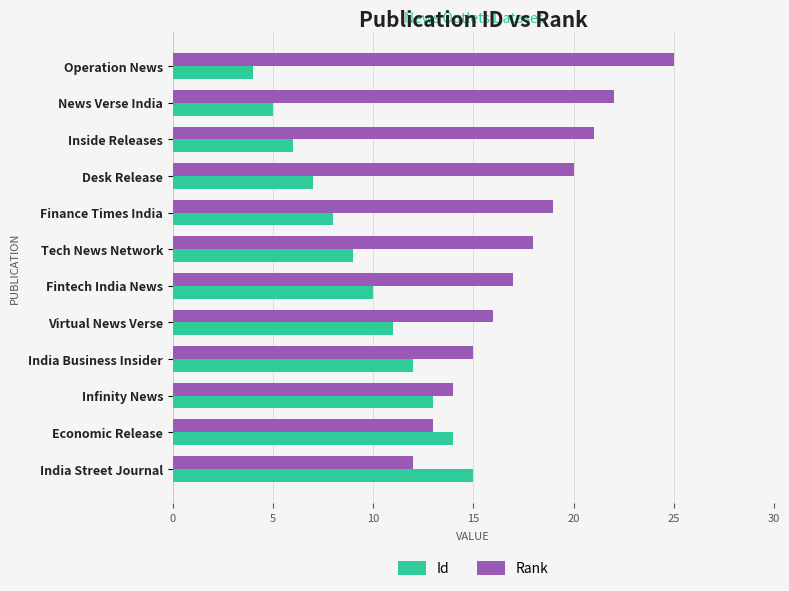

What is the difference between the maximum and second lowest values in the Rank series?

12